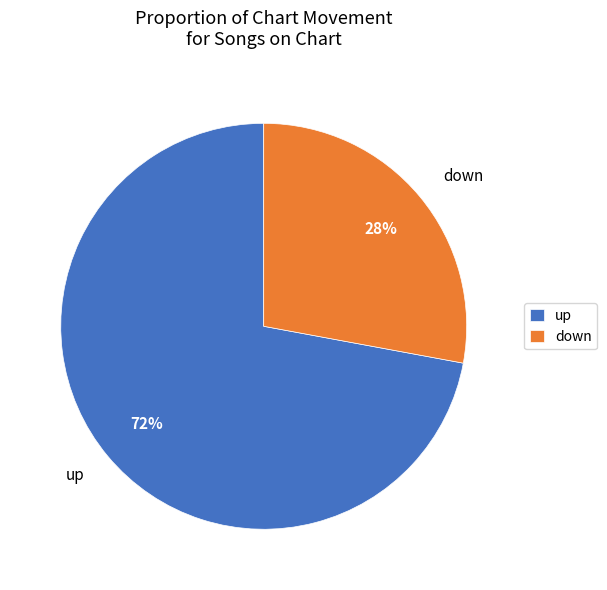

Combined, do down and up account for over 50%?

Yes